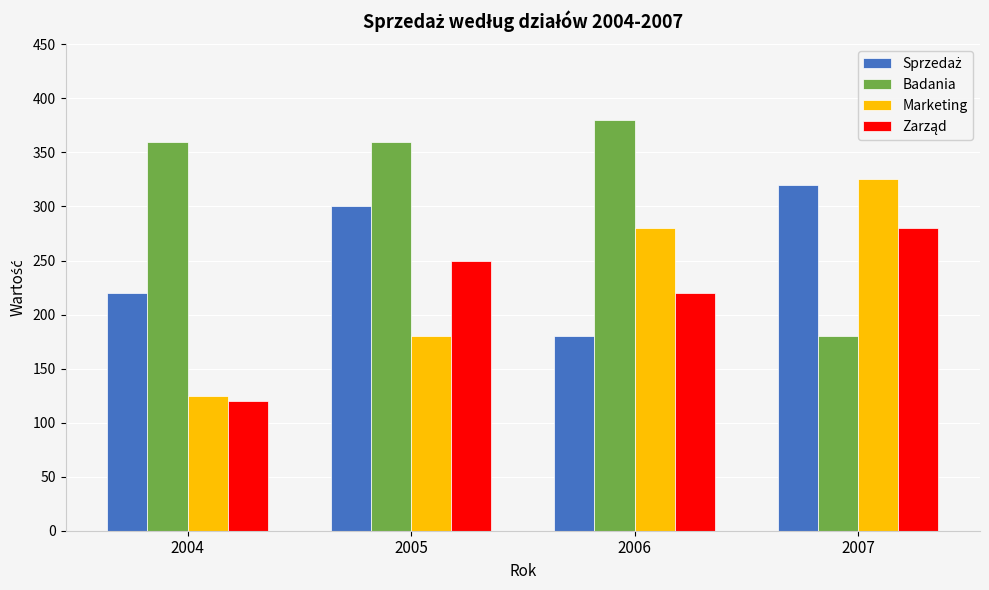

Read the Marketing value at 2007, to the nearest 5.

325